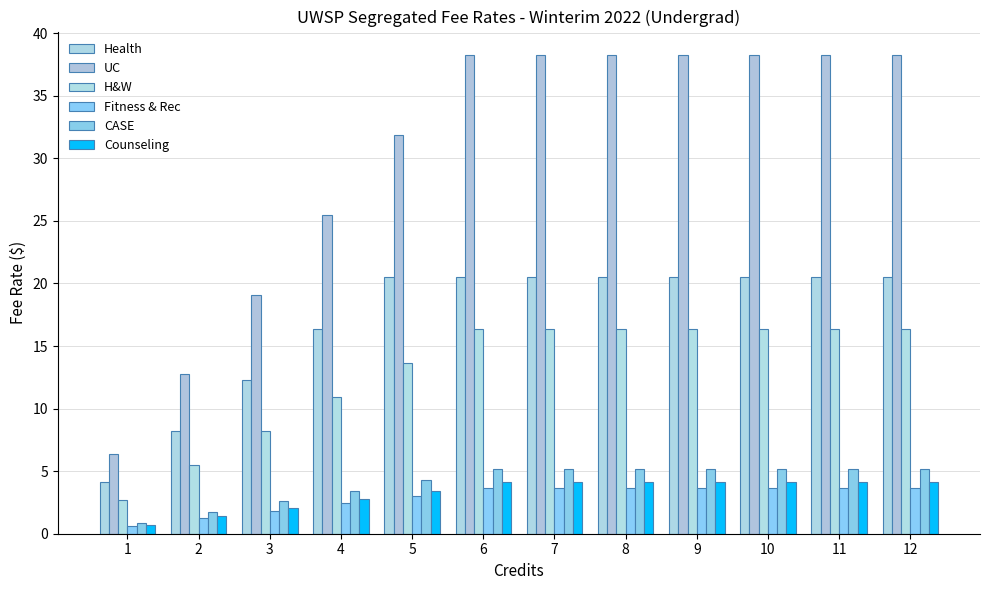

What are all the series names shown in the legend?

Health, UC, H&W, Fitness & Rec, CASE, Counseling